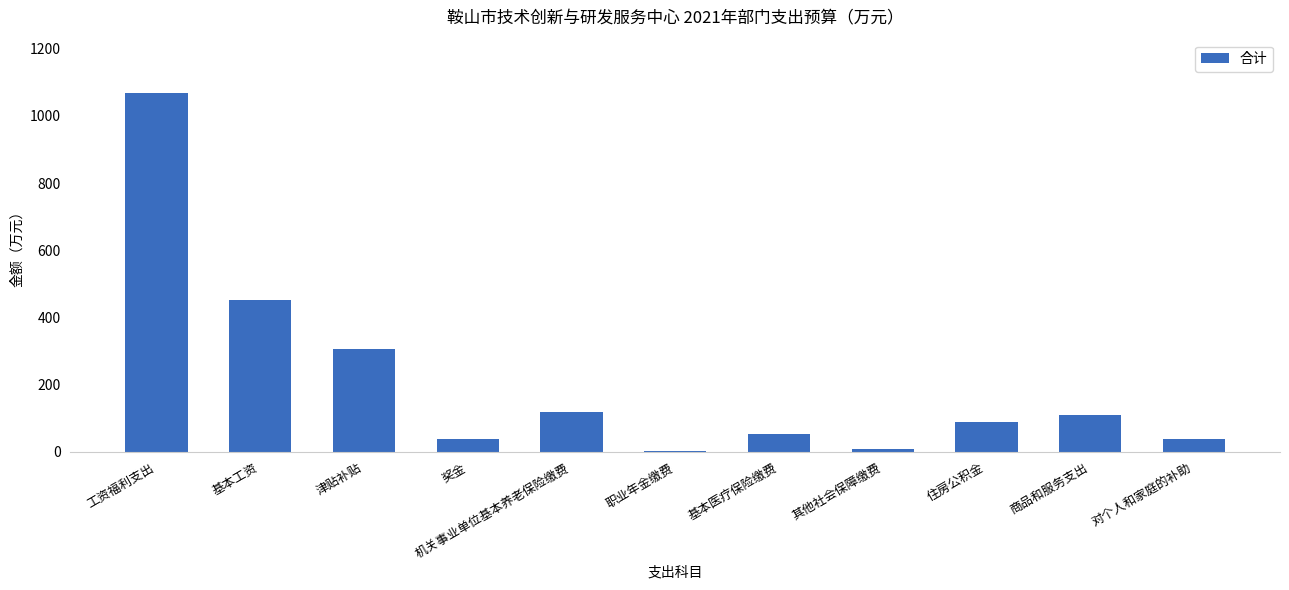

What is the ratio of the value at 对个人和家庭的补助 to the value at 津贴补贴?

0.1